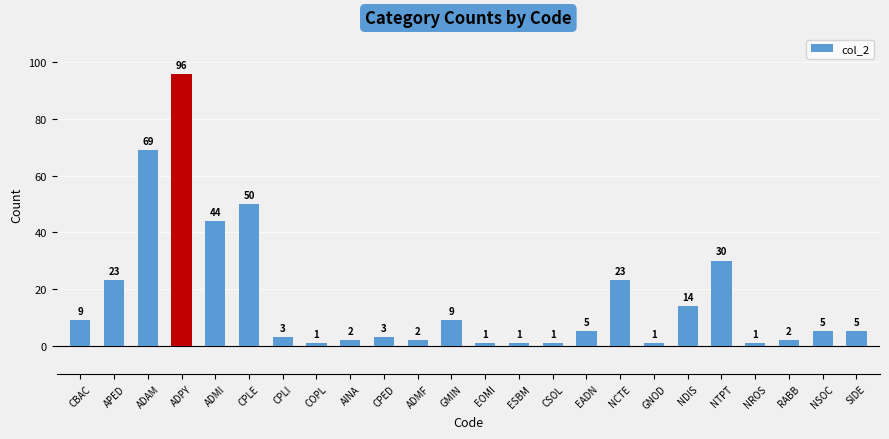

The value at ADAM is 69. True or false?

True